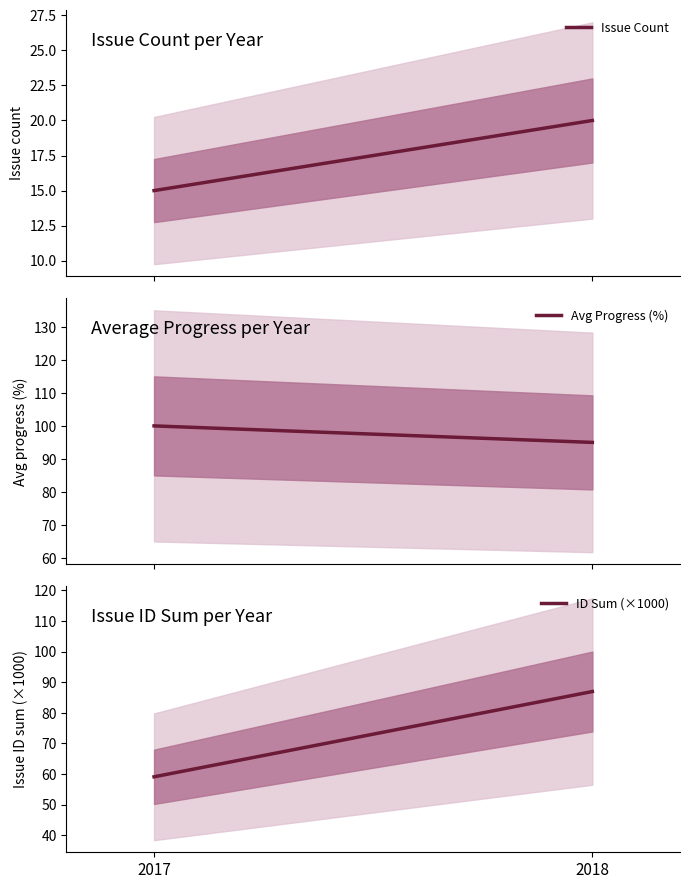

How many values in the ID Sum (×1000) series are below 86?

1